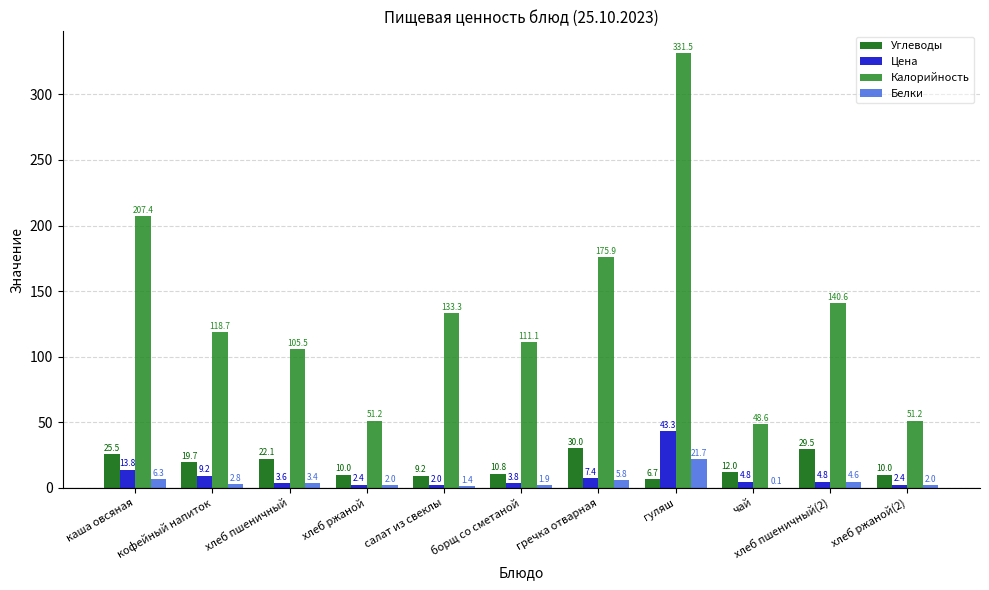

Reading left to right, extract all data points from this chart.

Углеводы: каша овсяная=25.5	кофейный напиток=19.7	хлеб пшеничный=22.1	хлеб ржаной=10.0	салат из свеклы=9.2	борщ со сметаной=10.8	гречка отварная=30.0	гуляш=6.7	чай=12.0	хлеб пшеничный(2)=29.5	хлеб ржаной(2)=10.0
Цена: каша овсяная=13.8	кофейный напиток=9.2	хлеб пшеничный=3.6	хлеб ржаной=2.4	салат из свеклы=2.0	борщ со сметаной=3.8	гречка отварная=7.4	гуляш=43.3	чай=4.8	хлеб пшеничный(2)=4.8	хлеб ржаной(2)=2.4
Калорийность: каша овсяная=207.4	кофейный напиток=118.7	хлеб пшеничный=105.5	хлеб ржаной=51.2	салат из свеклы=133.3	борщ со сметаной=111.1	гречка отварная=175.9	гуляш=331.5	чай=48.6	хлеб пшеничный(2)=140.6	хлеб ржаной(2)=51.2
Белки: каша овсяная=6.3	кофейный напиток=2.8	хлеб пшеничный=3.4	хлеб ржаной=2.0	салат из свеклы=1.4	борщ со сметаной=1.9	гречка отварная=5.8	гуляш=21.7	чай=0.1	хлеб пшеничный(2)=4.6	хлеб ржаной(2)=2.0